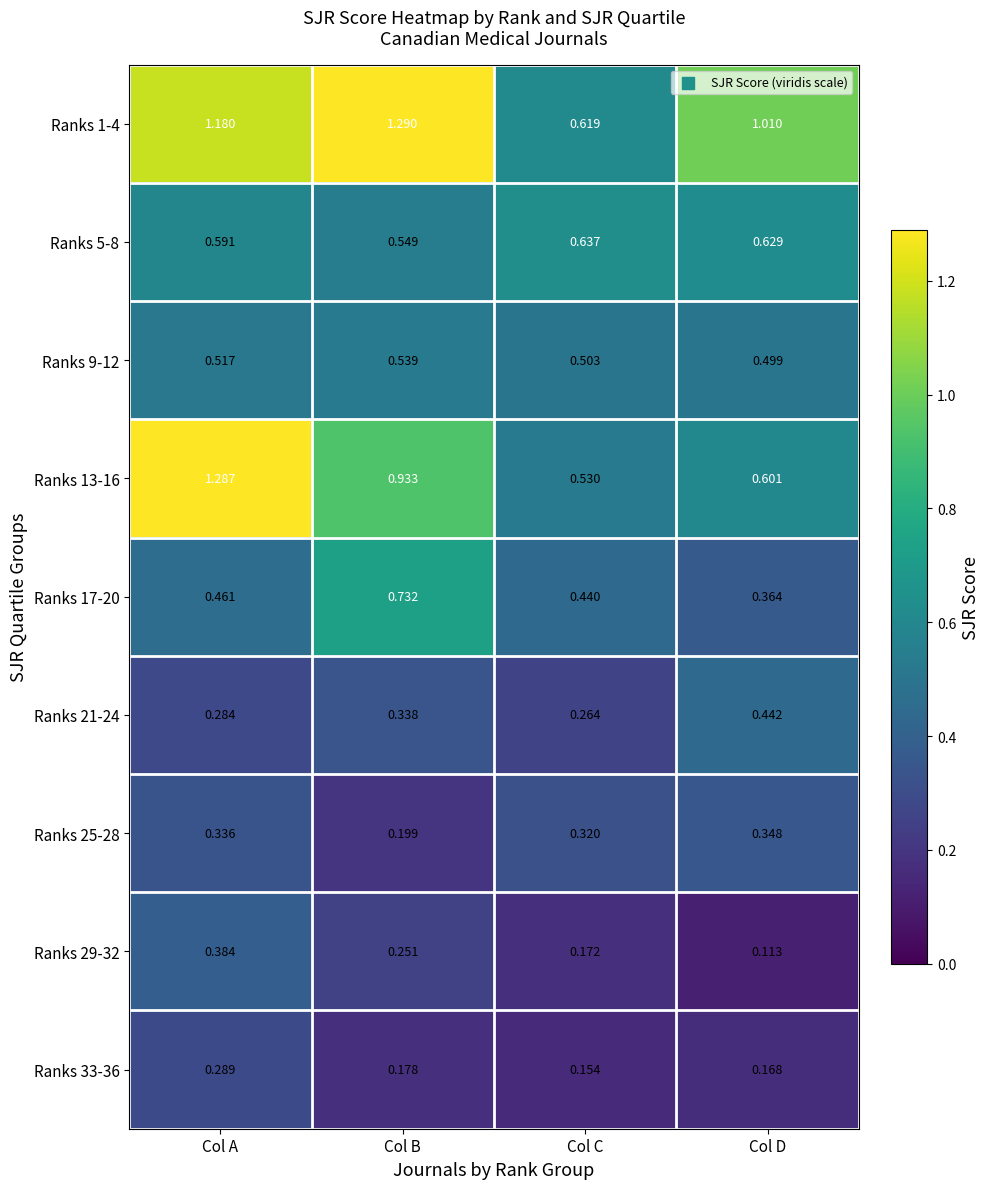

At Col A, list the series in order from smallest to largest.

Ranks 21-24, Ranks 33-36, Ranks 25-28, Ranks 29-32, Ranks 17-20, Ranks 9-12, Ranks 5-8, Ranks 1-4, Ranks 13-16